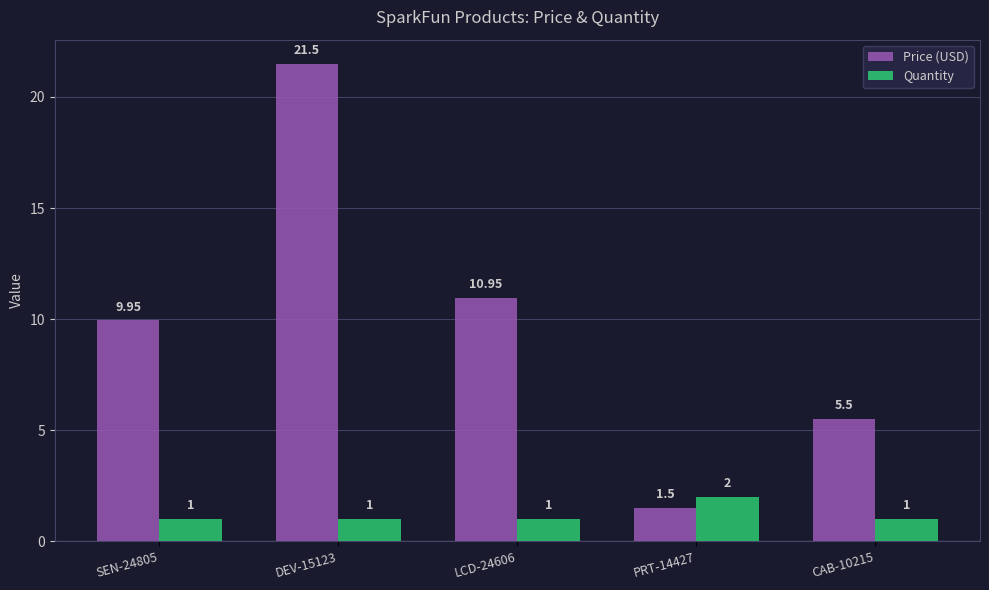

Which series has the widest spread of values?

Price (USD)